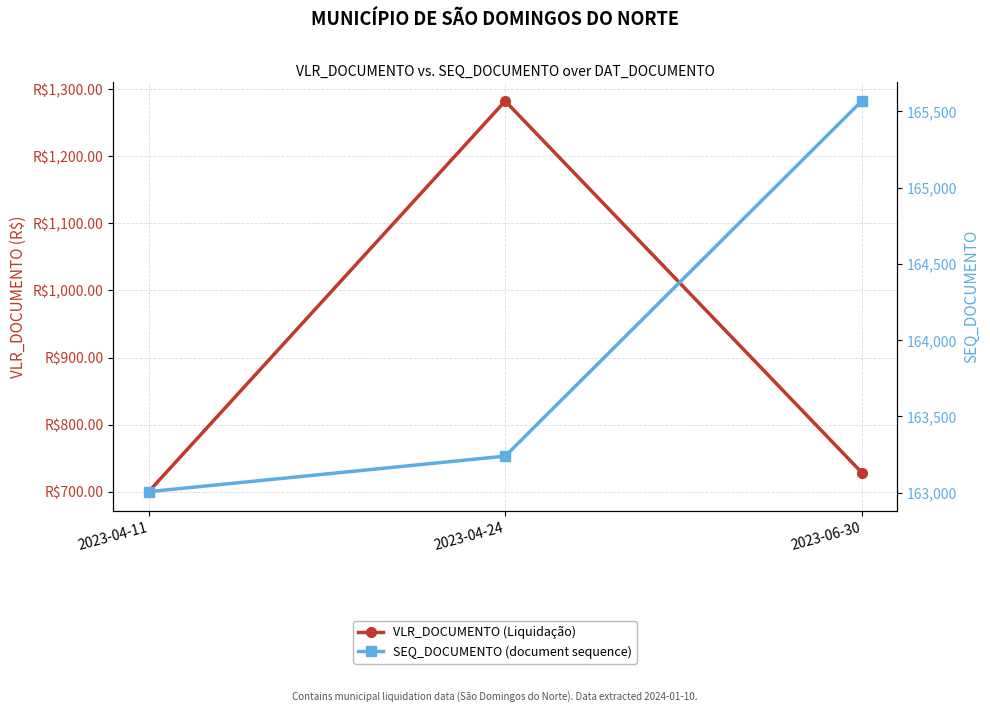

Which series has the largest total across all categories?

SEQ_DOCUMENTO (HPI-style)